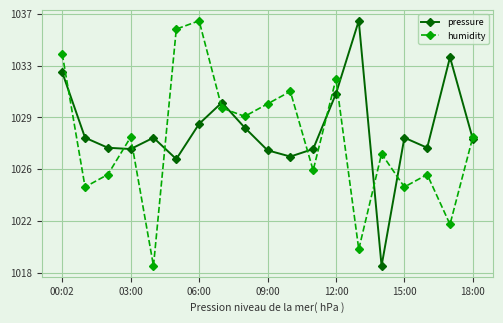

At which category is the sum across all series the highest?

00:02